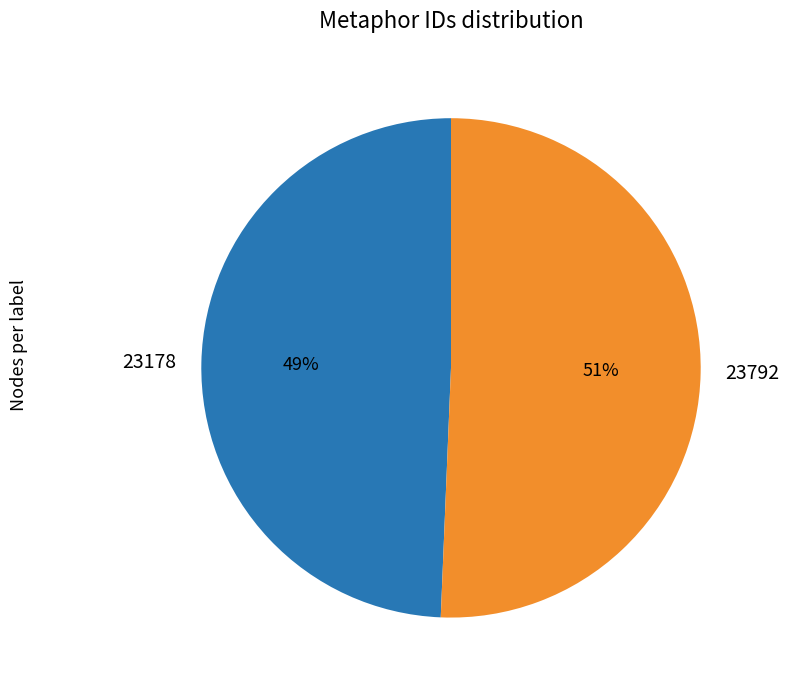

Between 23178 and 23792, which is larger?

23792